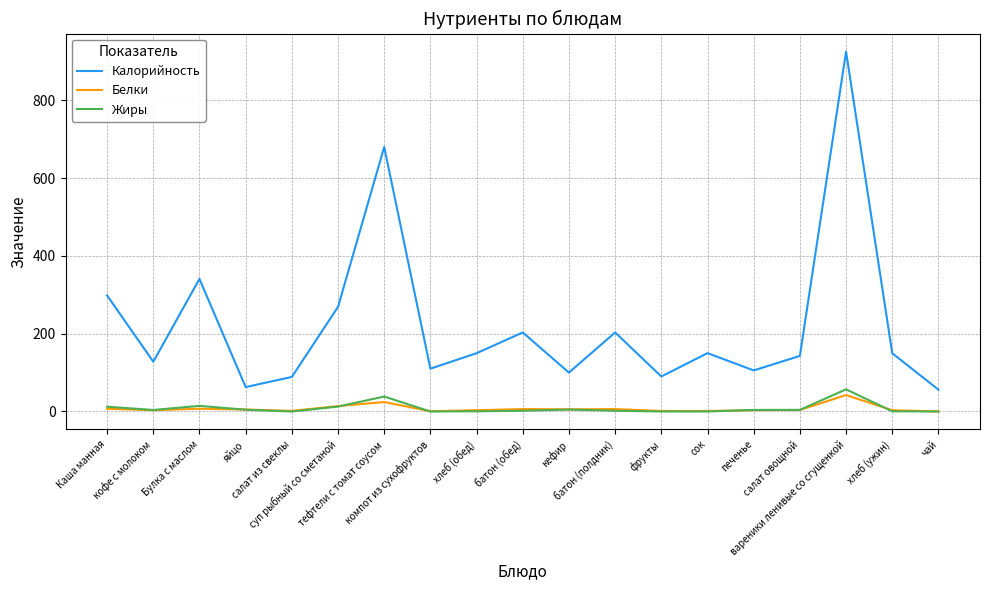

Which series has the largest total across all categories?

Калорийность